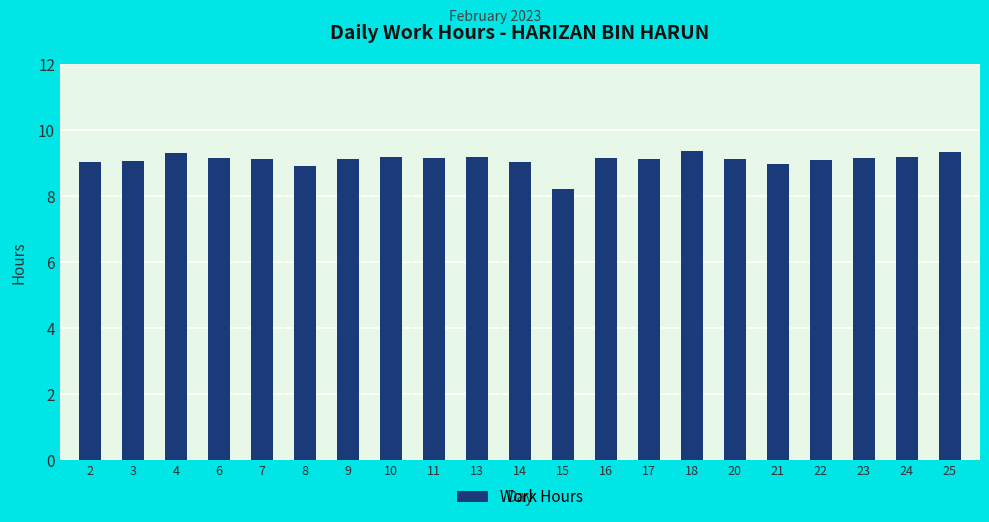

What is the average value?

9.1